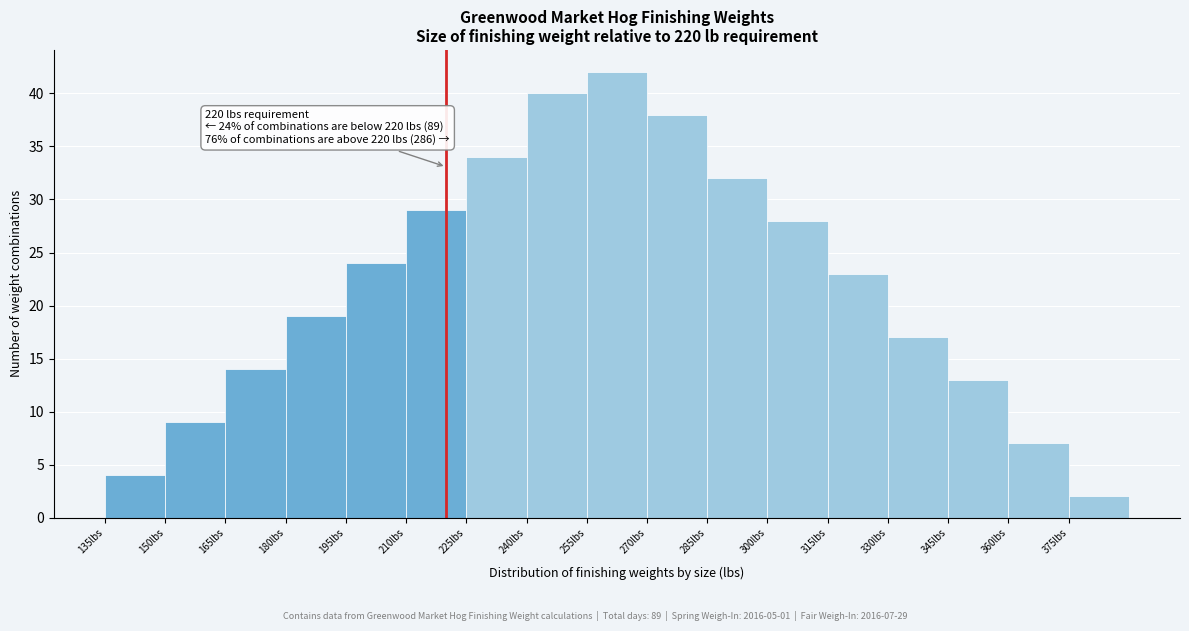

Which range on the x-axis has the tallest bar?

255 to 270